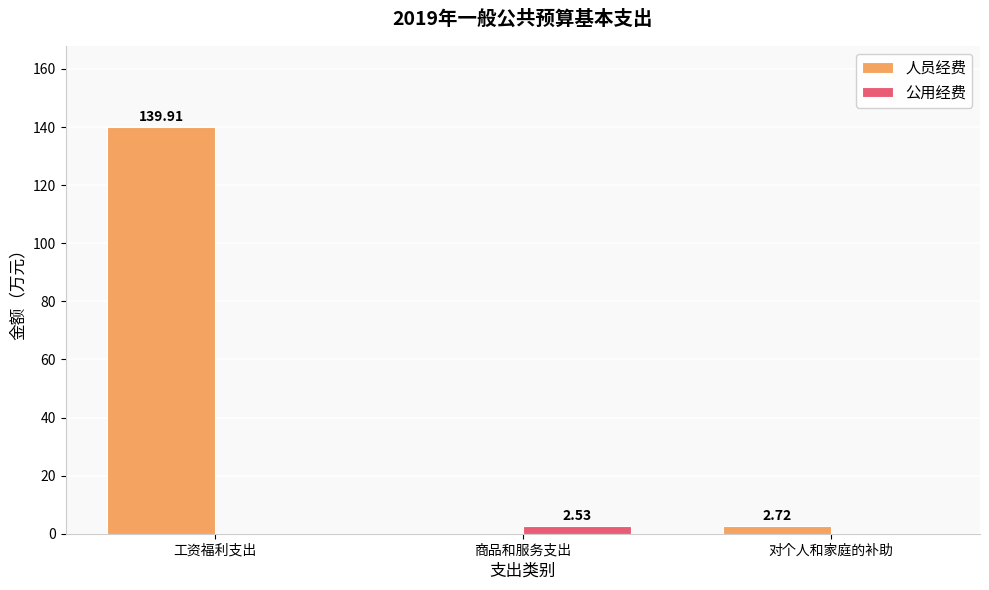

Is the value of 人员经费 at 对个人和家庭的补助 greater than the value of 公用经费 at 商品和服务支出?

Yes